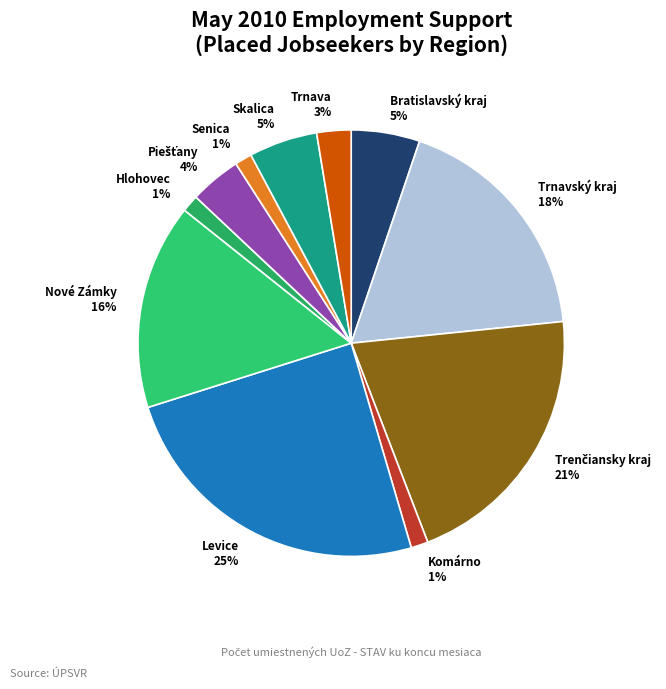

Does Trnavský kraj account for over 50% of the chart?

No